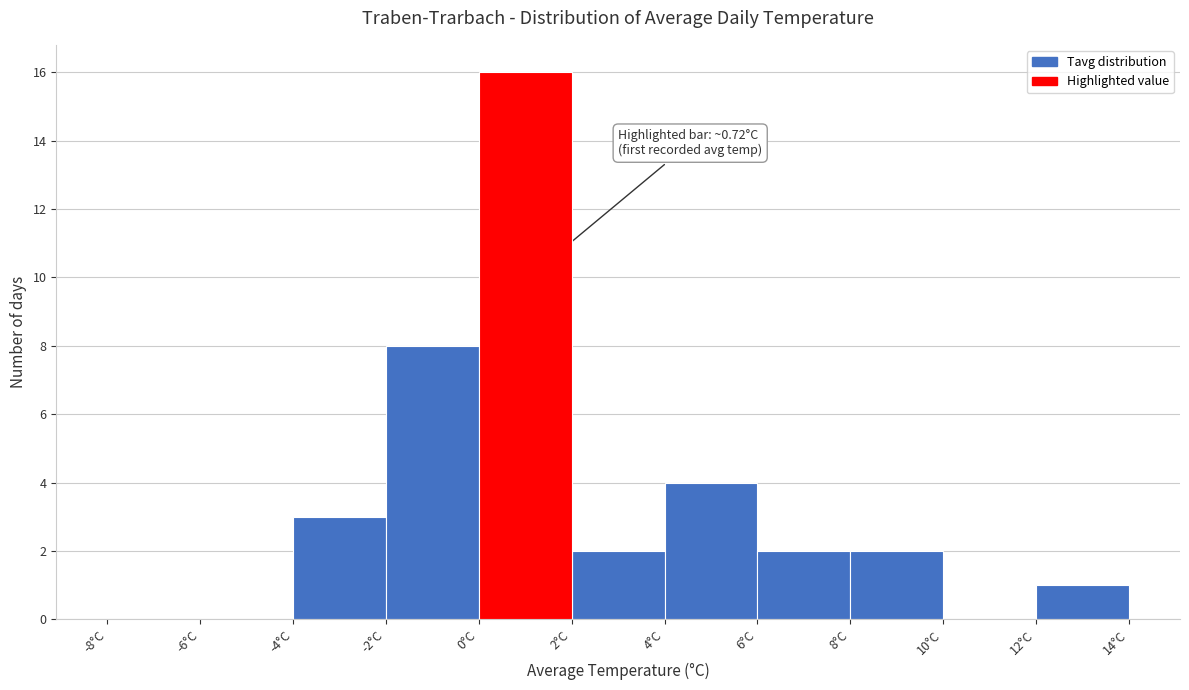

Which range on the x-axis has the tallest bar?

0 to 2